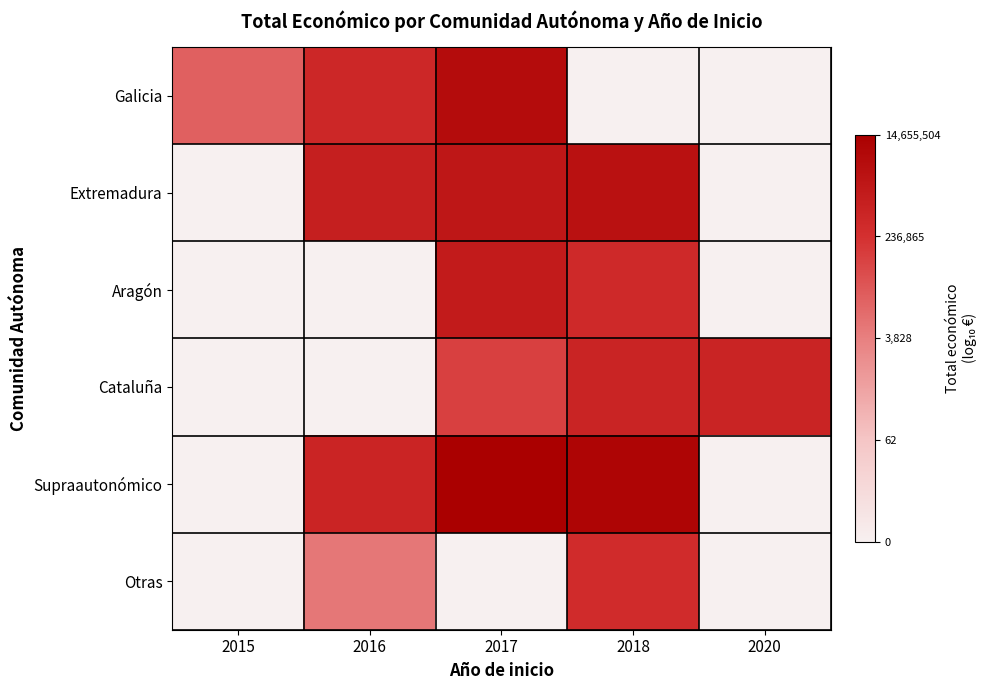

Which category has the highest value across all series?

2017